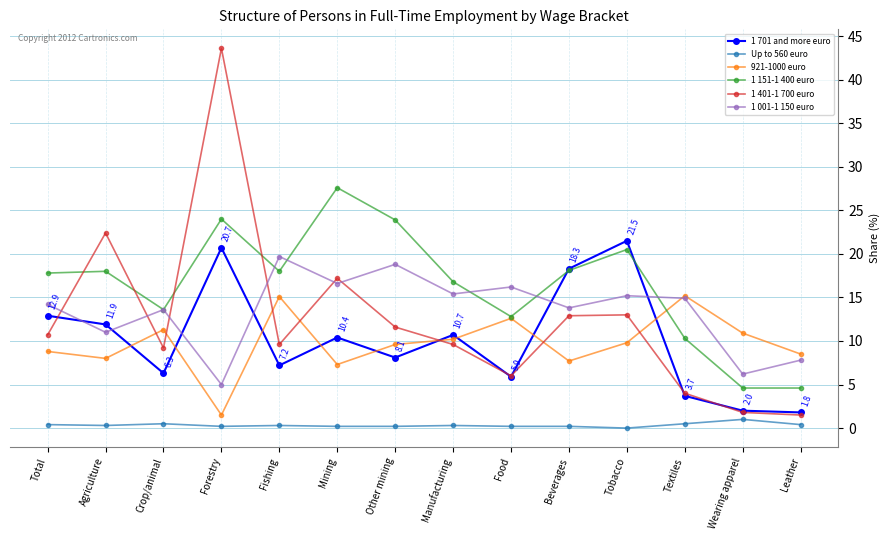

Which series has the largest total across all categories?

1 151-1 400 euro